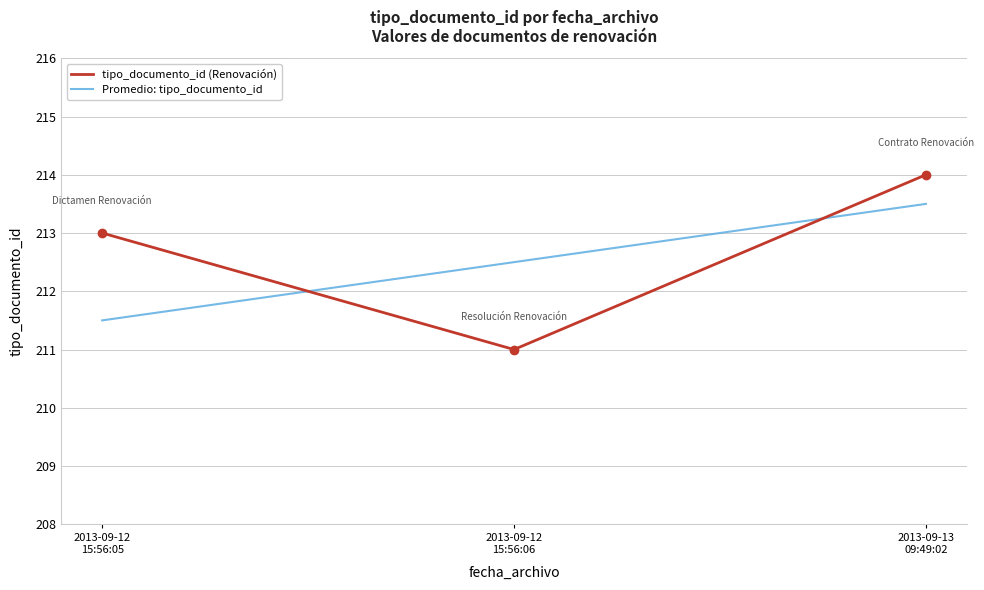

Which category has the highest value across all series?

2013-09-13
09:49:02